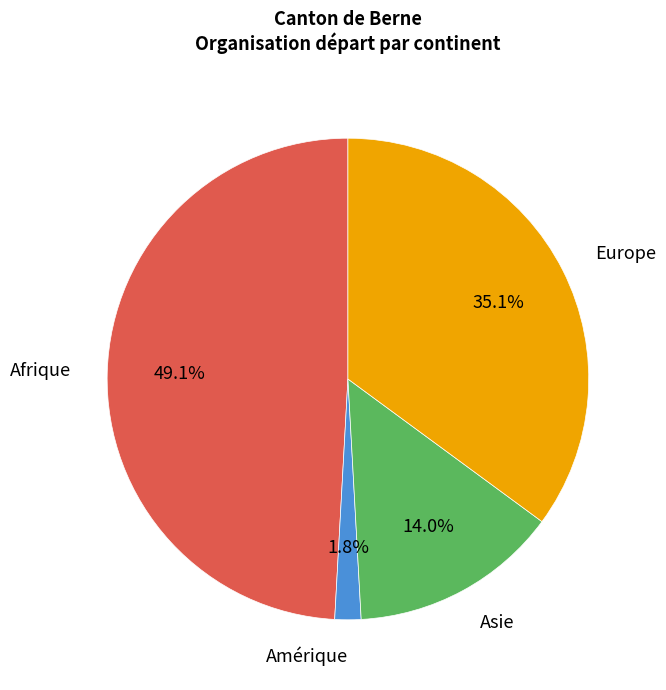

Count the number of slices in the pie.

4